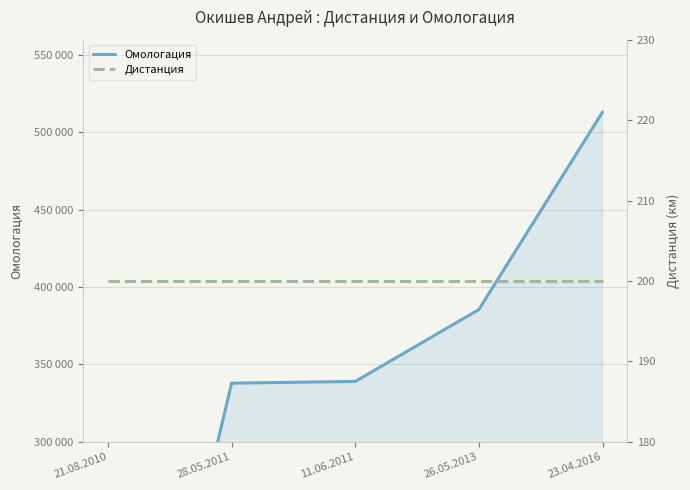

Does the chart display data point markers on the line(s)?

No